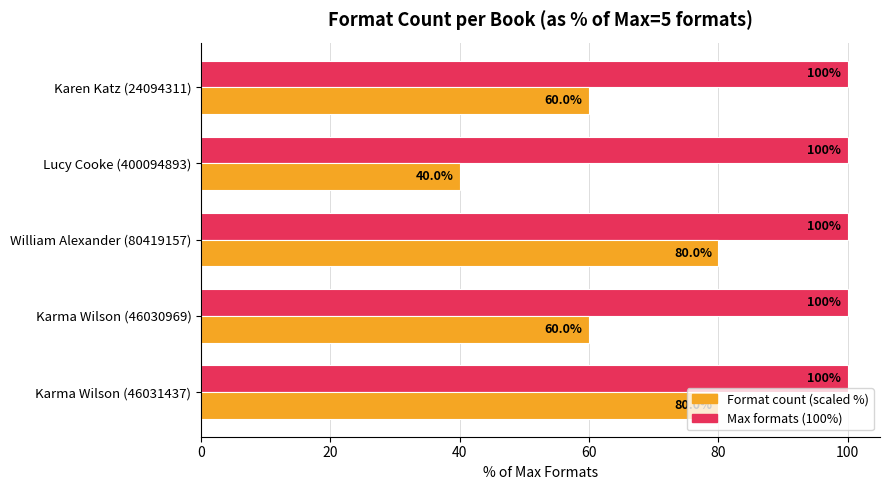

What is the smallest value displayed?

40